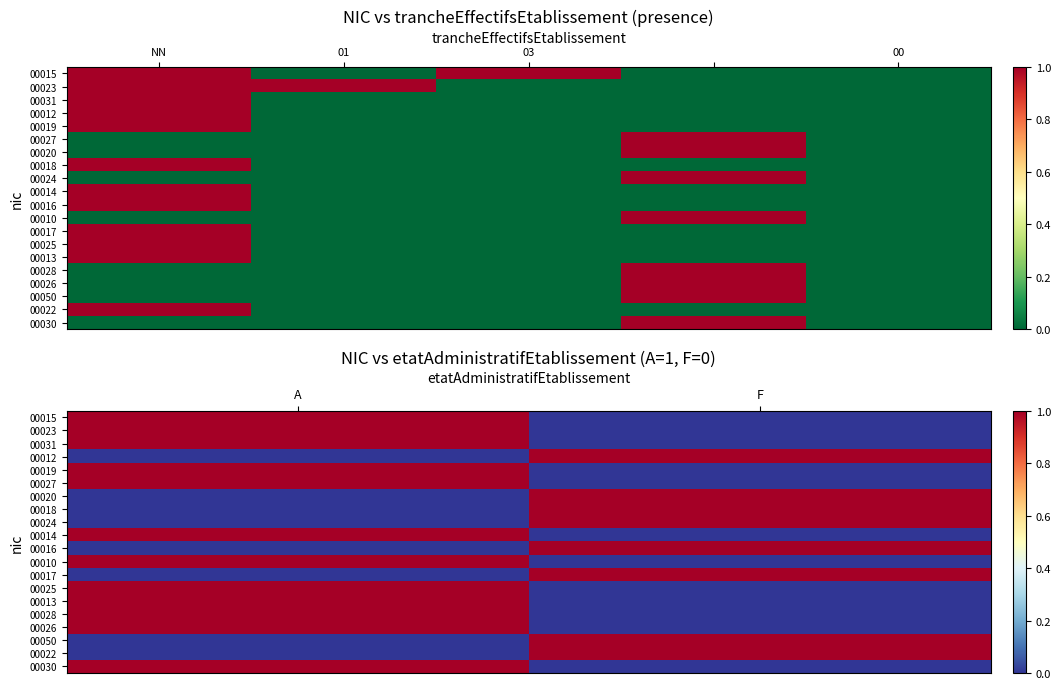

What is the maximum value for 00025?

1